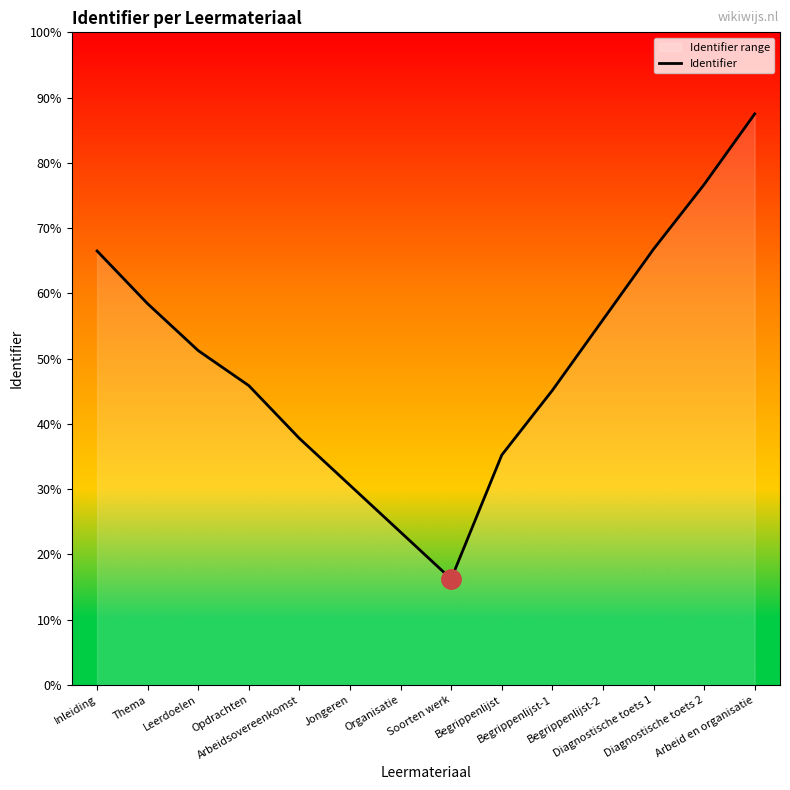

The chart shows a value of 76.7 at Diagnostische toets 2. True or false?

True